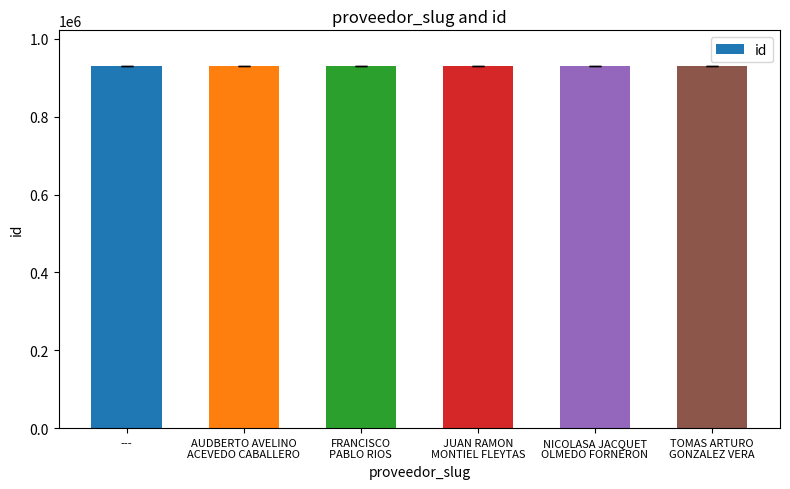

What is the maximum value shown in the chart?

928977